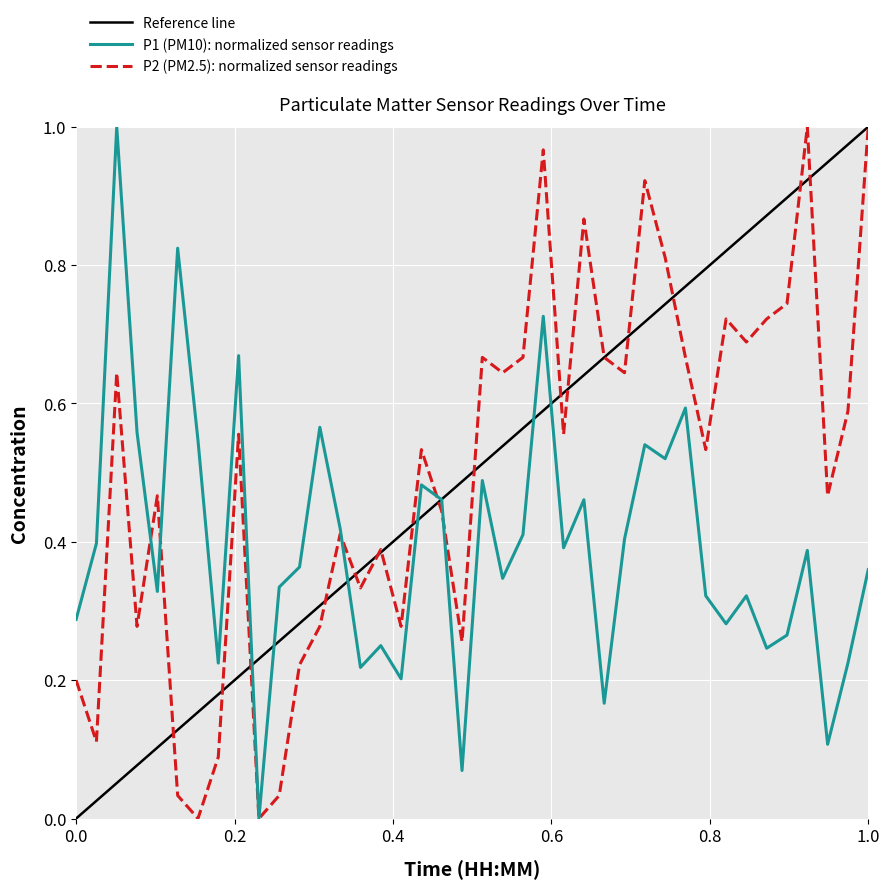

Which series has the largest total across all categories?

P2